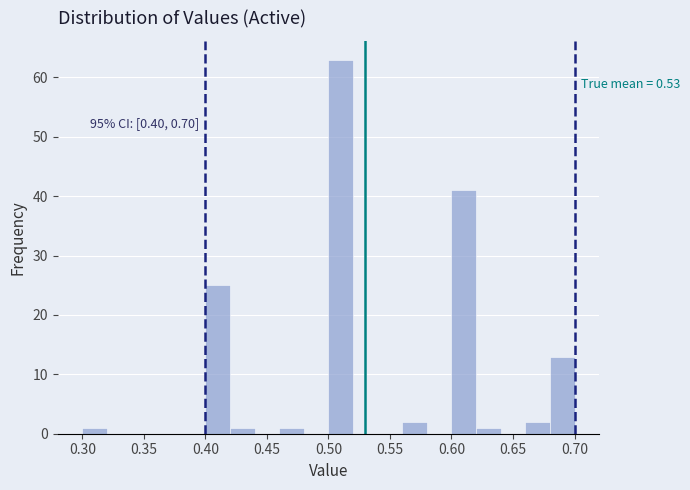

Over which range of the x-axis is the bar tallest?

0.50 to 0.52